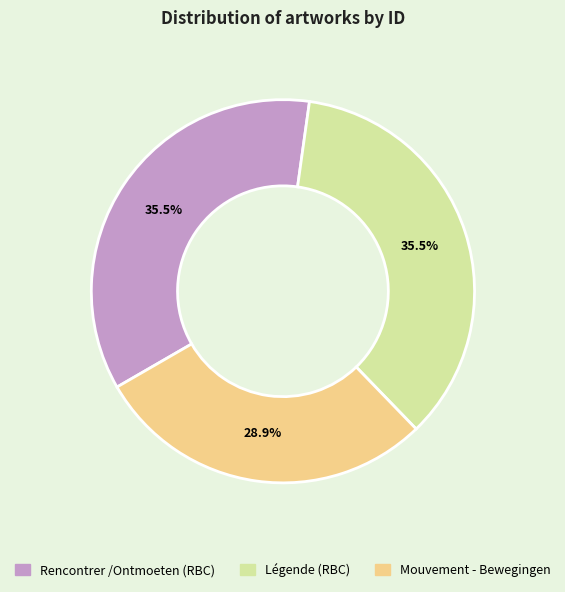

What percentage is NOT represented by Mouvement - Bewegingen?

71.1%